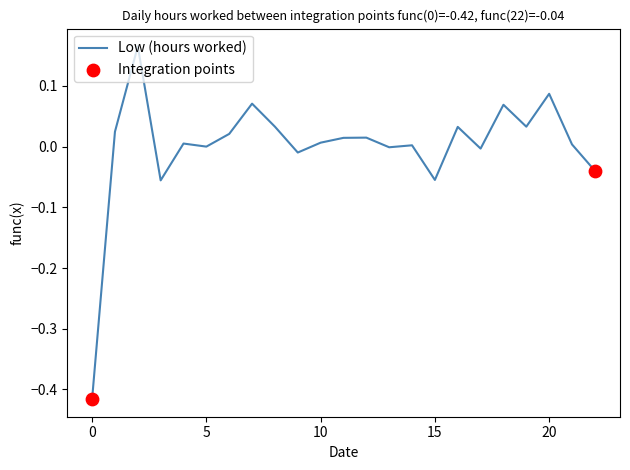

What is the difference between the maximum and minimum values?

0.6